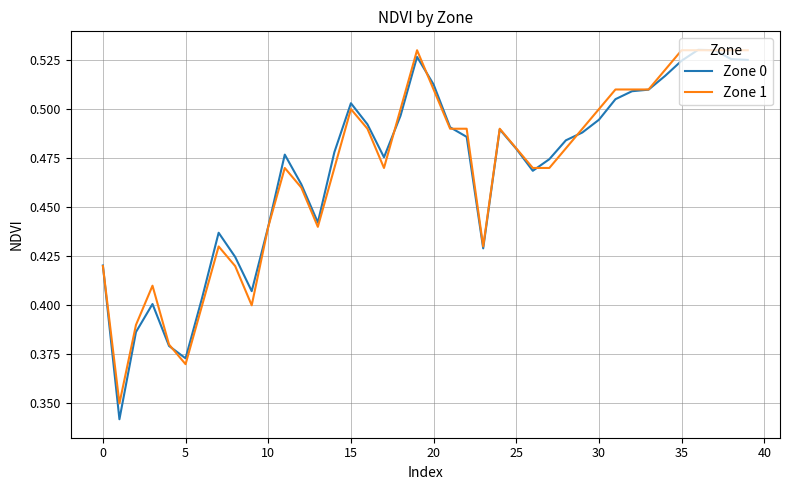

Which series has the largest range (max minus min)?

Zone 0